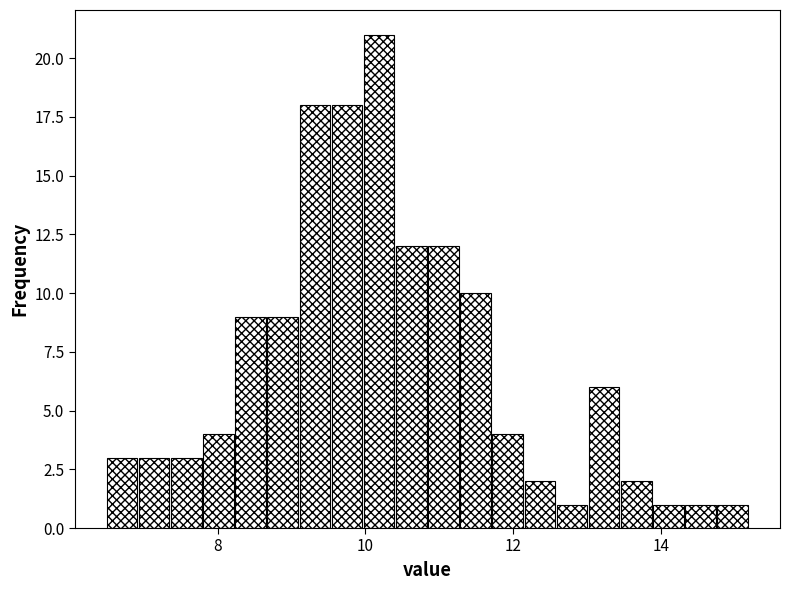

Around what value on the x-axis is the tallest bar? Give the approximate position of its centre, as read against the axis.

10.2